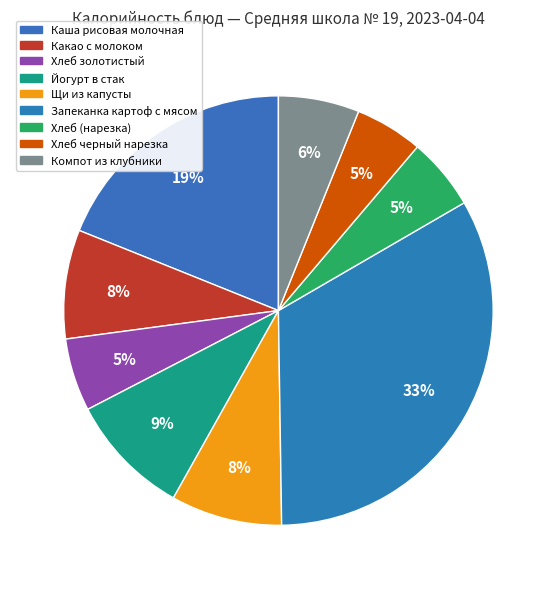

Does any single category account for the majority?

No